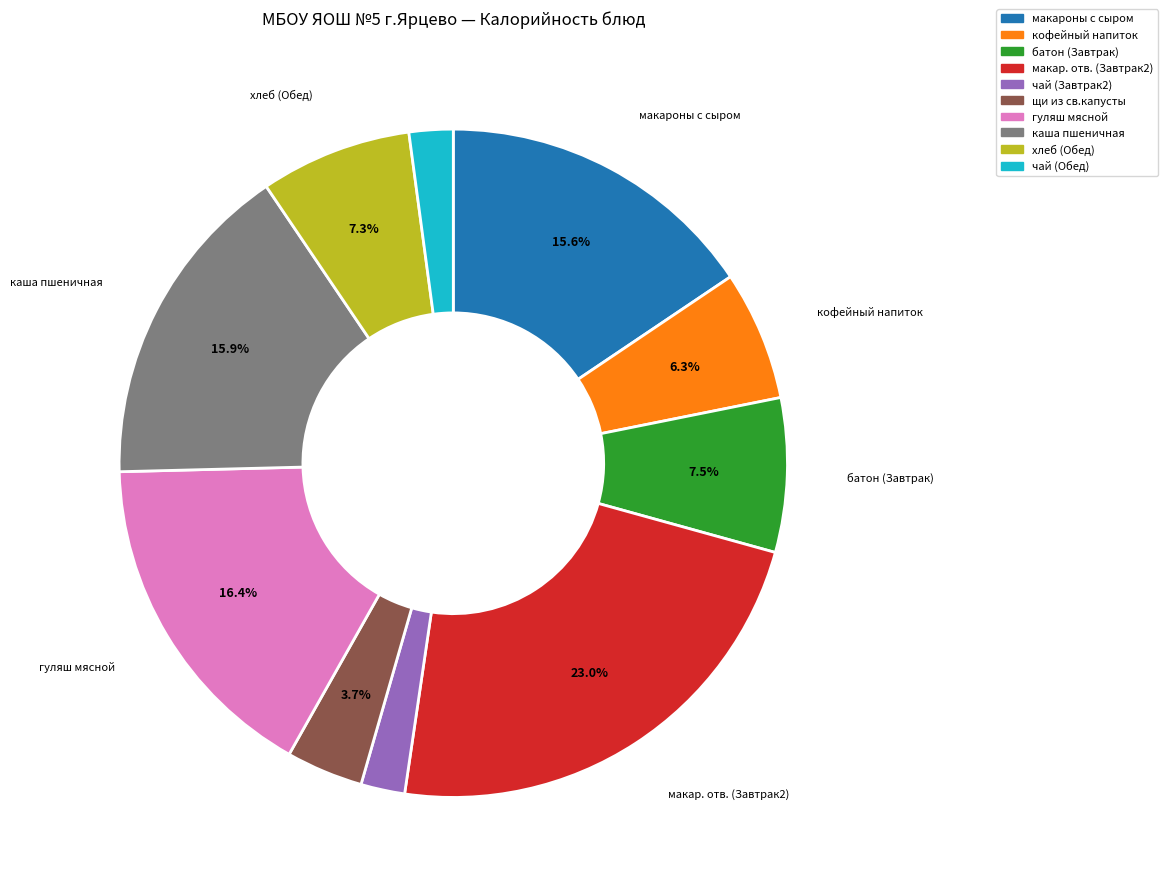

What percentage is the гуляш мясной slice, to the nearest percent?

16%